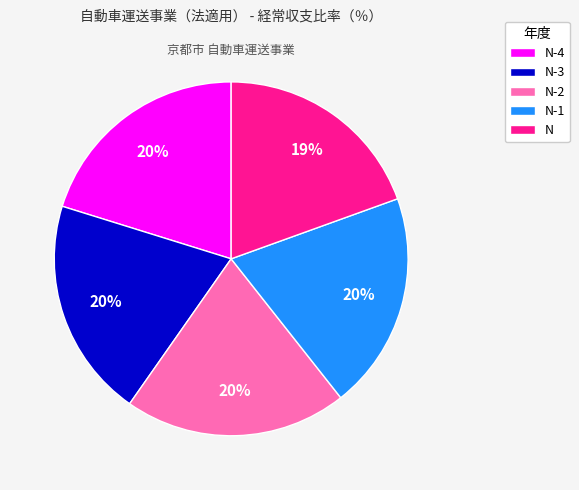

The N-4 slice represents 6% of the pie. True or false?

False